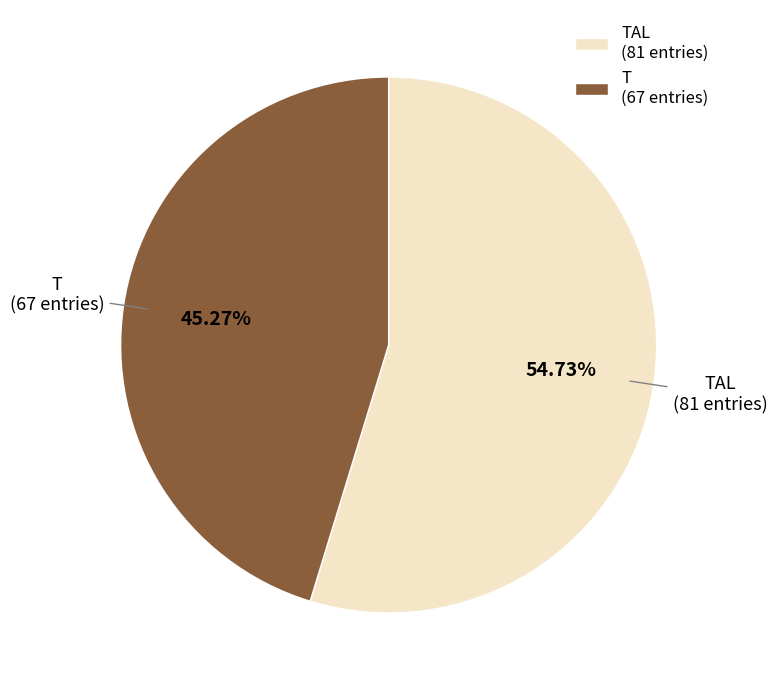

Do T (67 entries) and TAL (81 entries) together represent more than half of the pie?

Yes